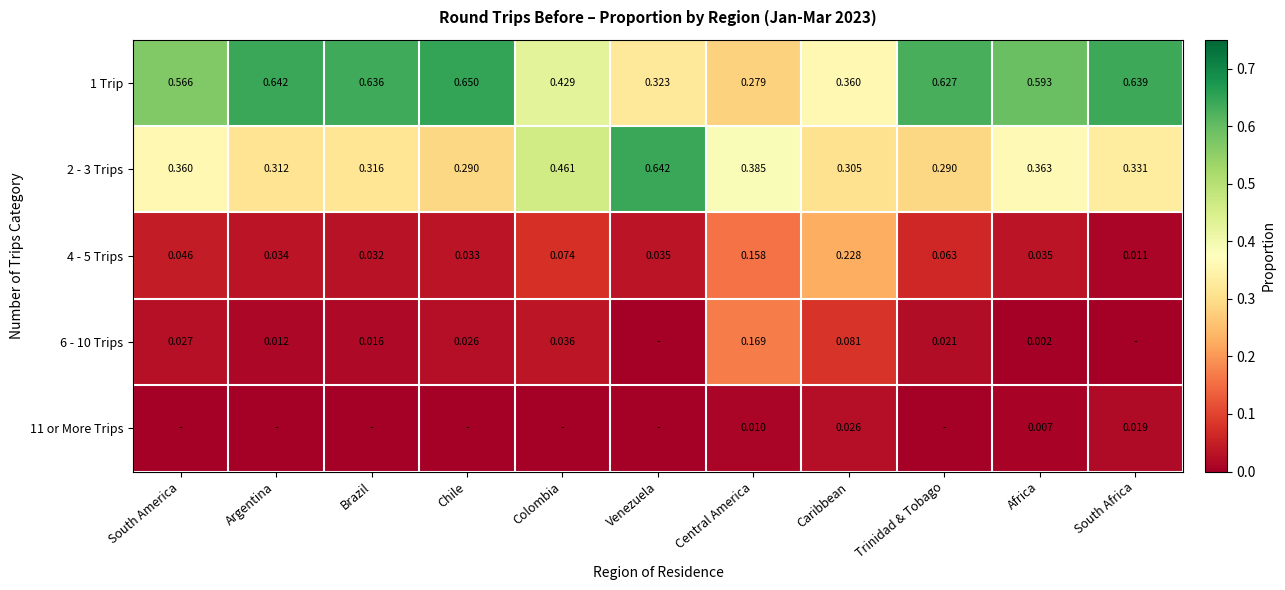

At which label is 4 - 5 Trips closest to 0?

South Africa